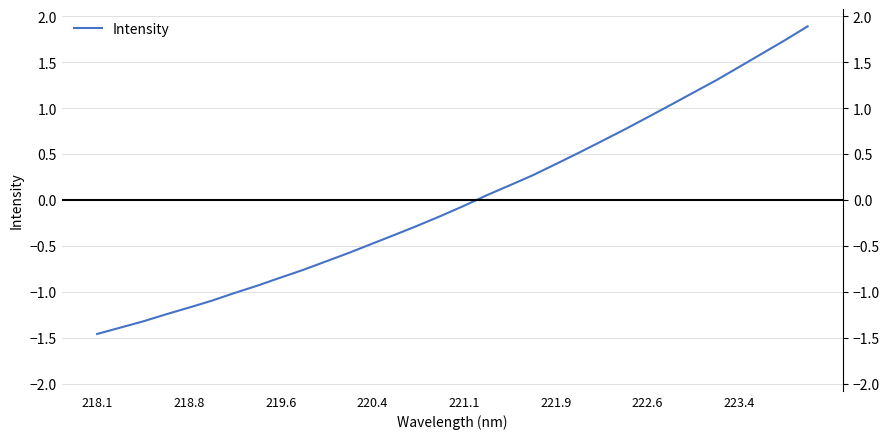

How many series are shown in this chart?

1